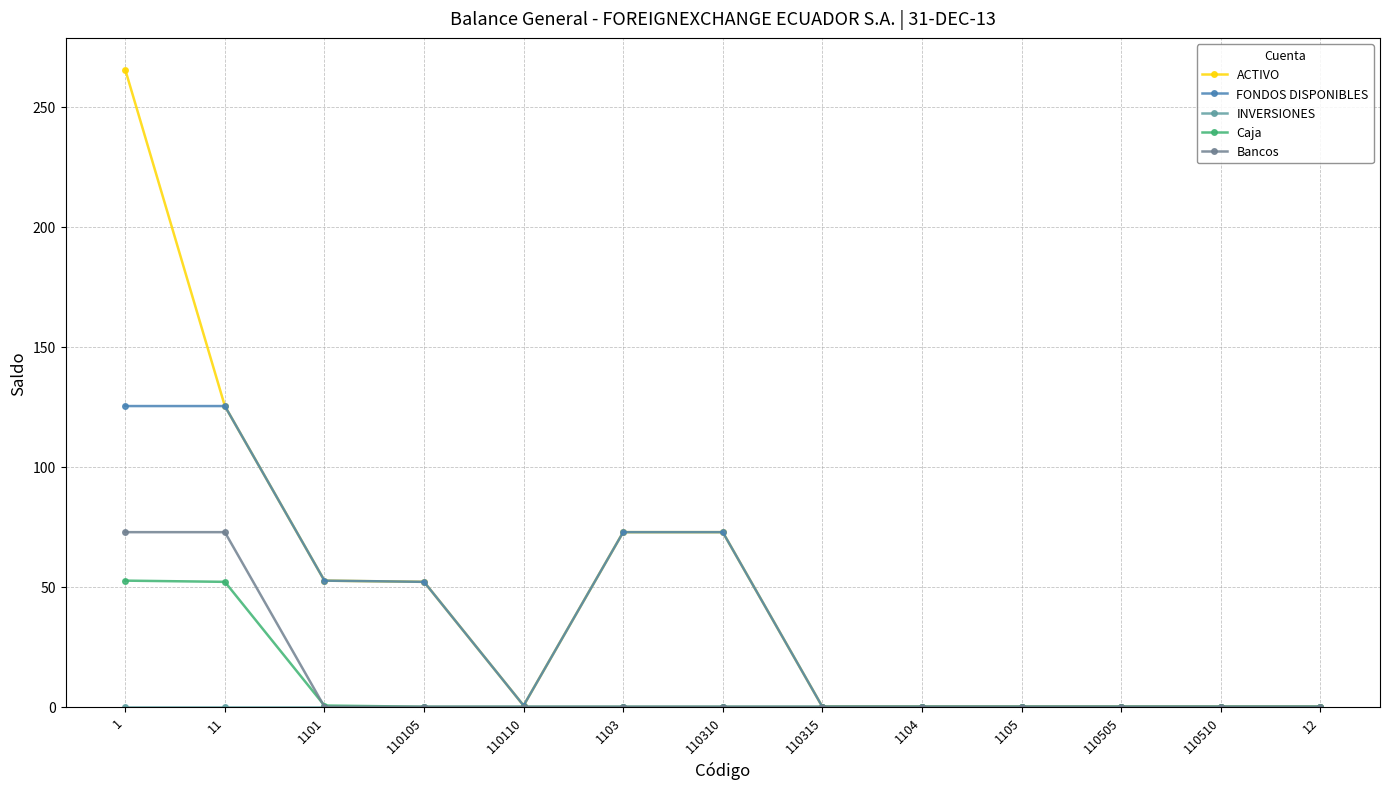

What position from the right is 1?

13